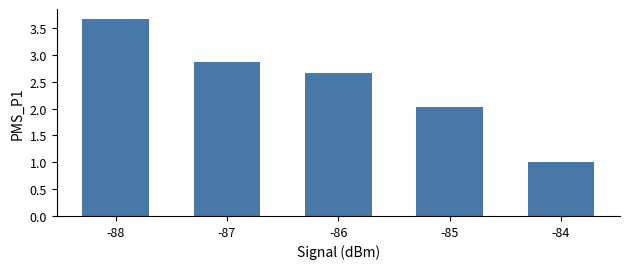

List the labels in order of value, smallest first.

-84, -85, -86, -87, -88